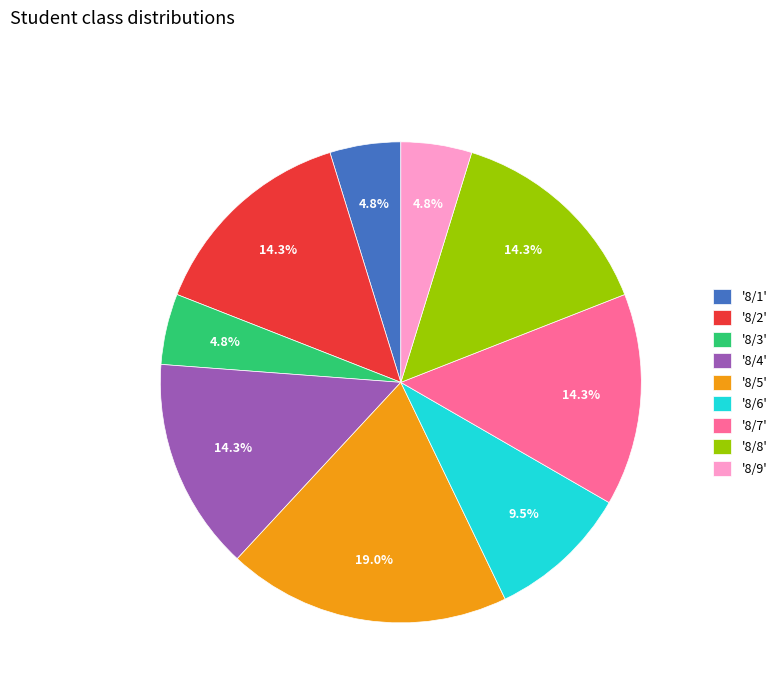

Combined, do '8/1' and '8/7' account for over 50%?

No